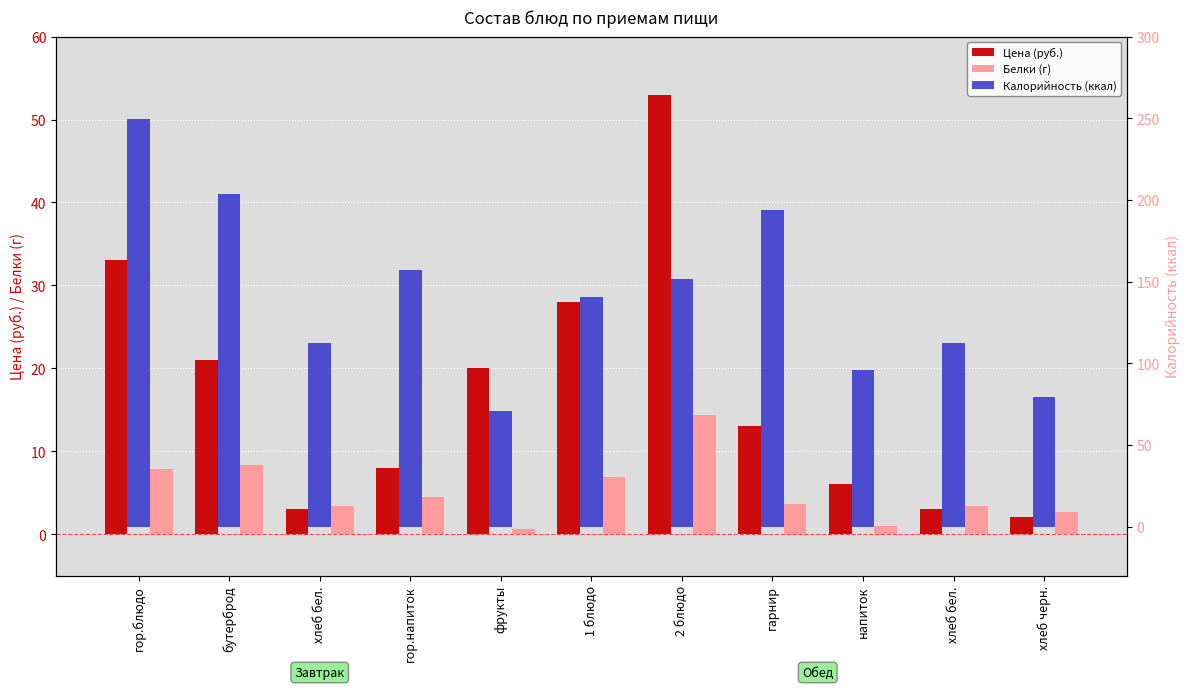

What is the label of the 9th bar from the left?

напиток